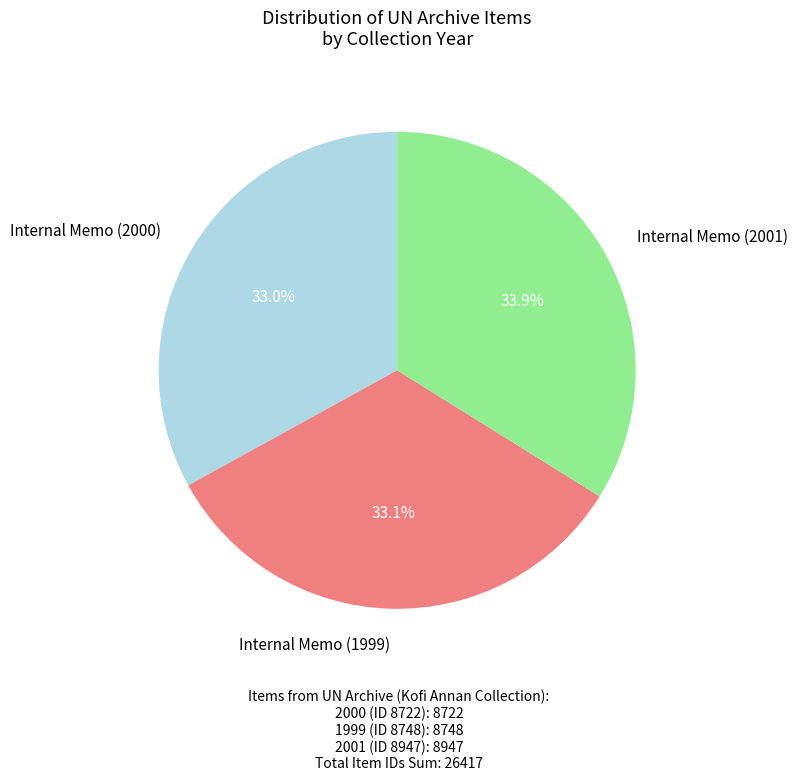

Does any single category account for the majority?

No